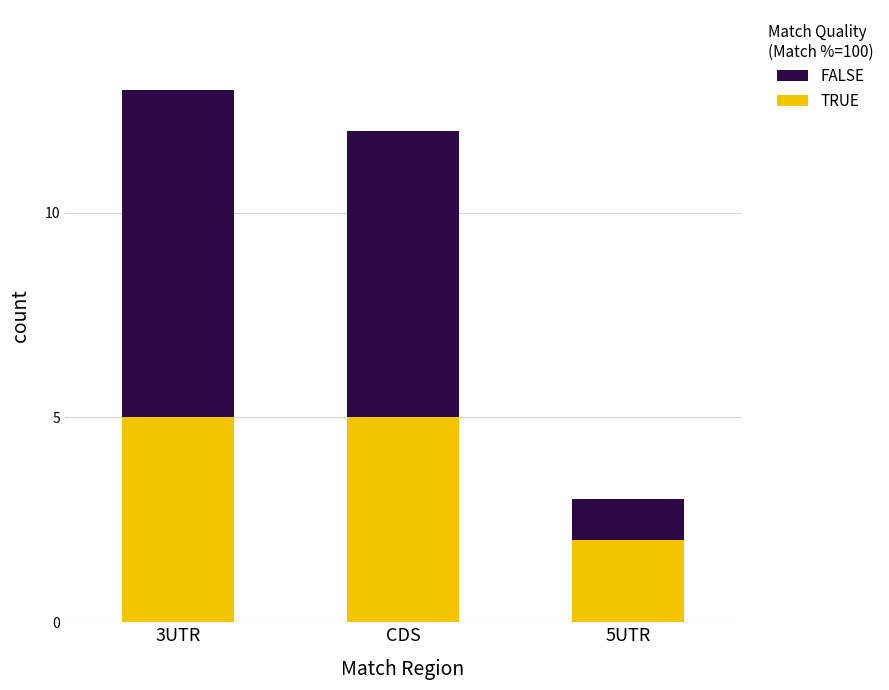

At which label is TRUE closest to 3?

5UTR